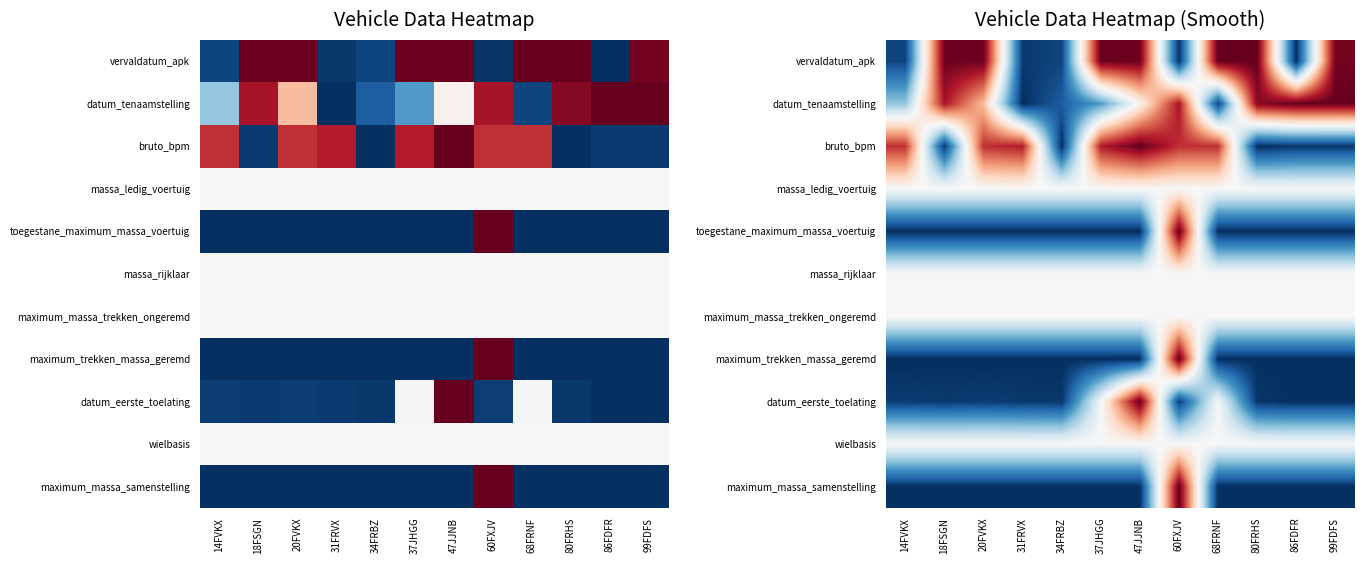

What is the maximum value shown in the chart?

1.0